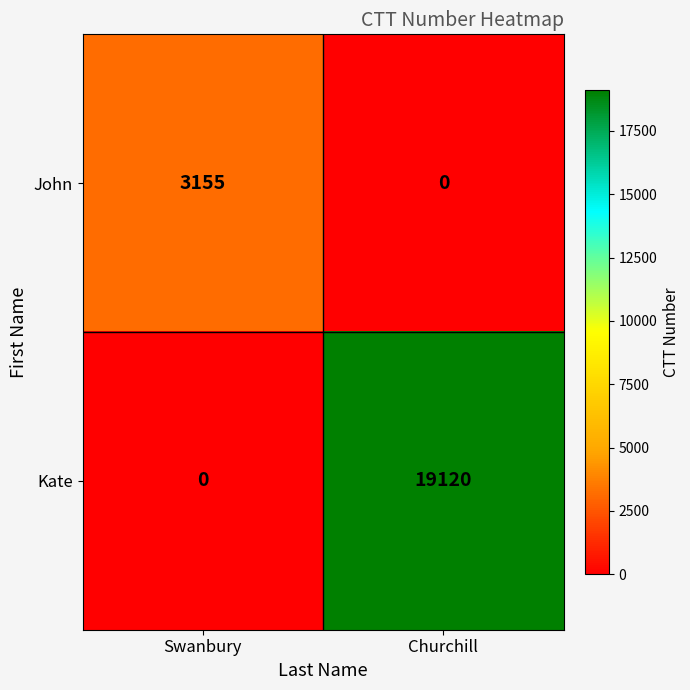

Reading left to right, extract all data points from this chart.

John: 3155	0
Kate: 0	19120